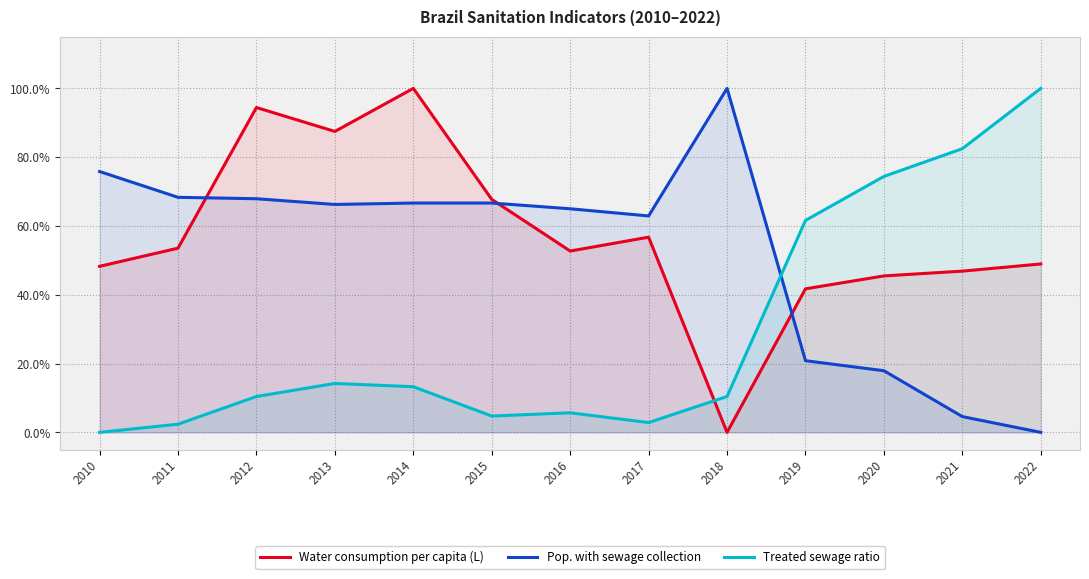

In Water consumption per capita (L), how many points are lower than both neighbors (excluding endpoints)?

3